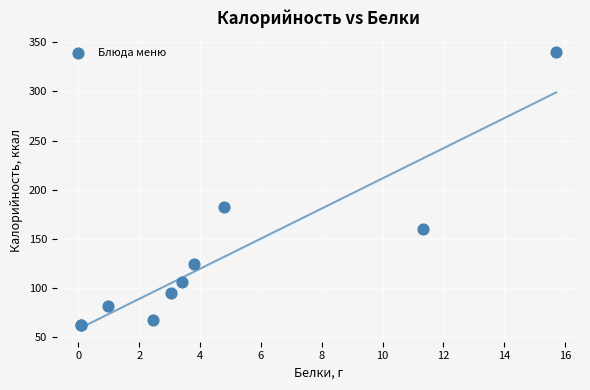

What Y value in the scatter plot is closest to 200?

182.4